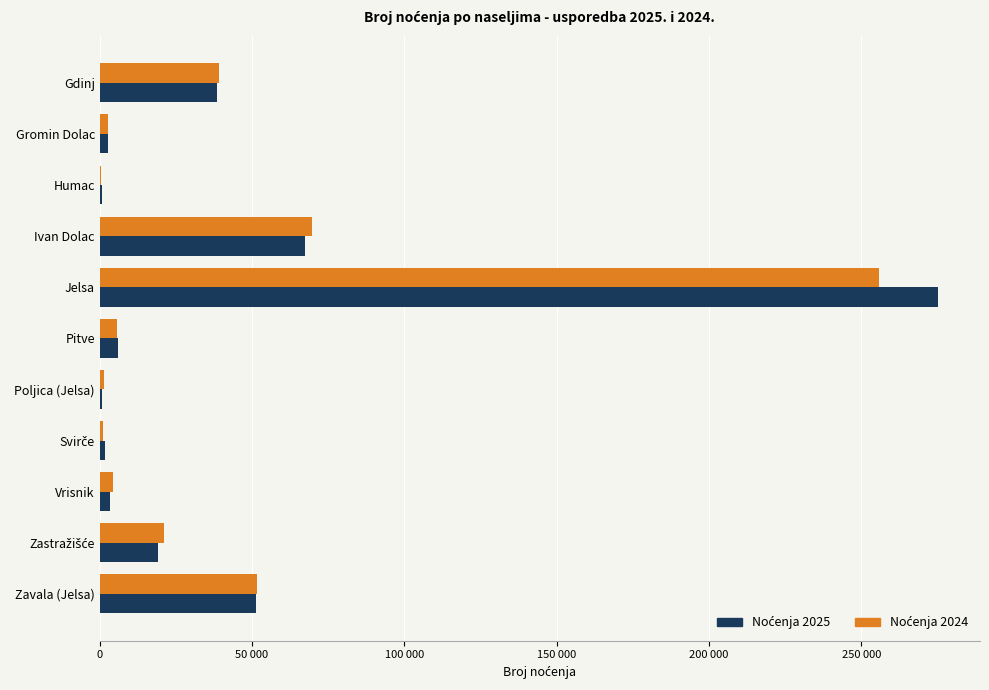

Which label corresponds to the largest value in the chart?

Jelsa